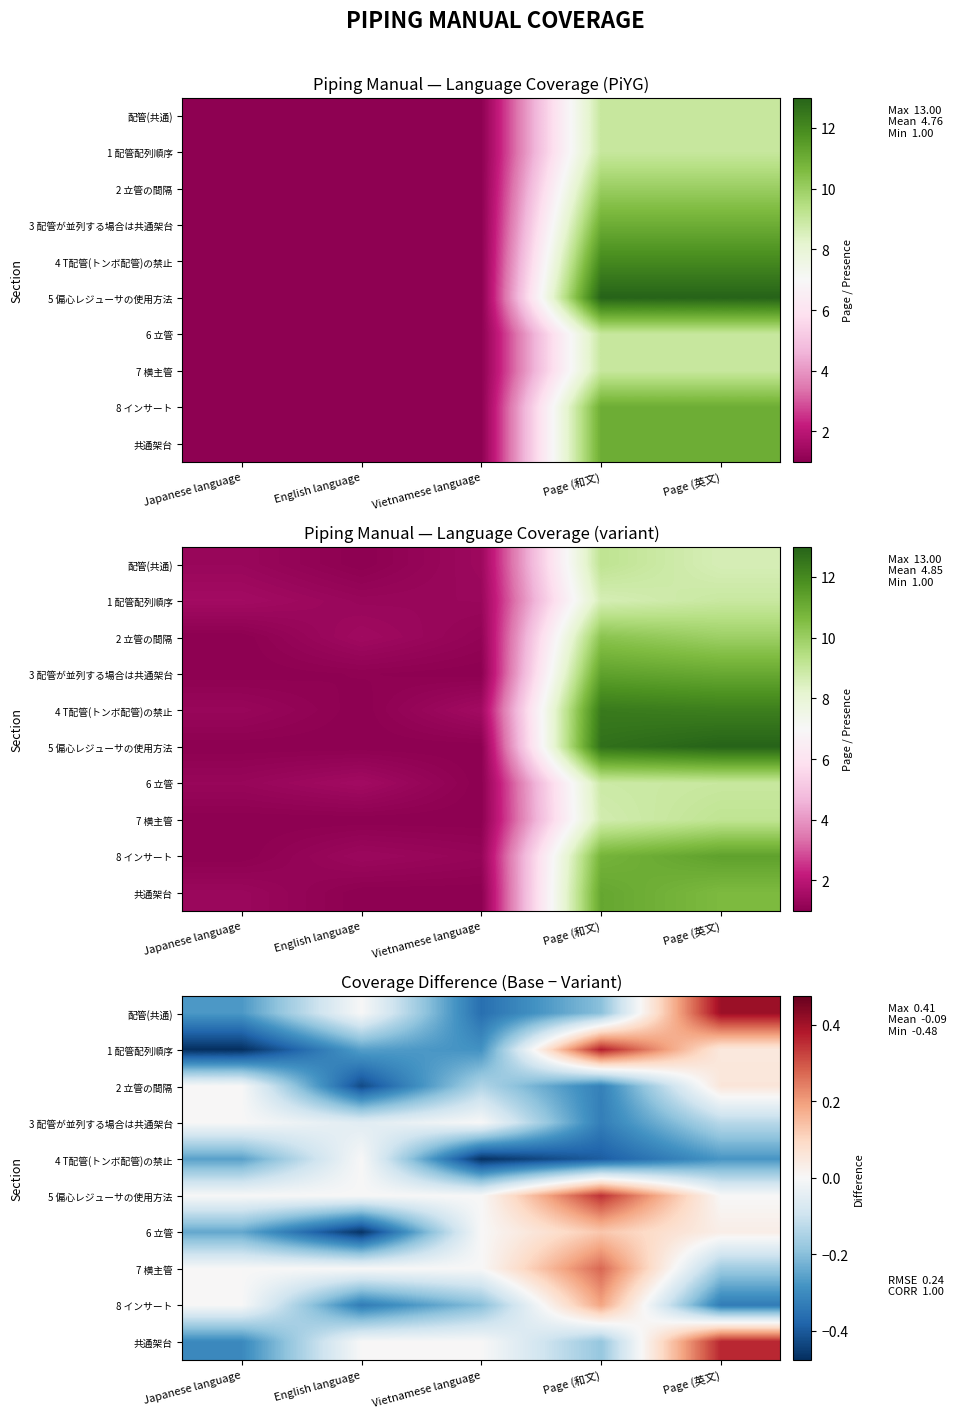

At which label is 5 偏心レジューサの使用方法 closest to 0?

Japanese language